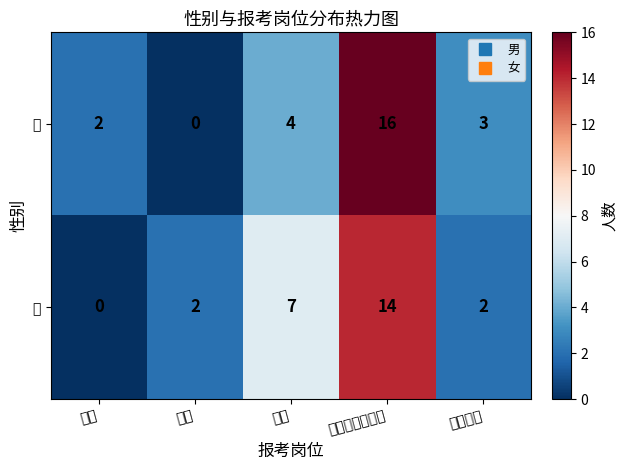

Reading left to right, list all the values displayed in this chart.

男: 支教=2	支医=0	支农=4	就业和社会保障=16	乡村振兴=3
女: 支教=0	支医=2	支农=7	就业和社会保障=14	乡村振兴=2